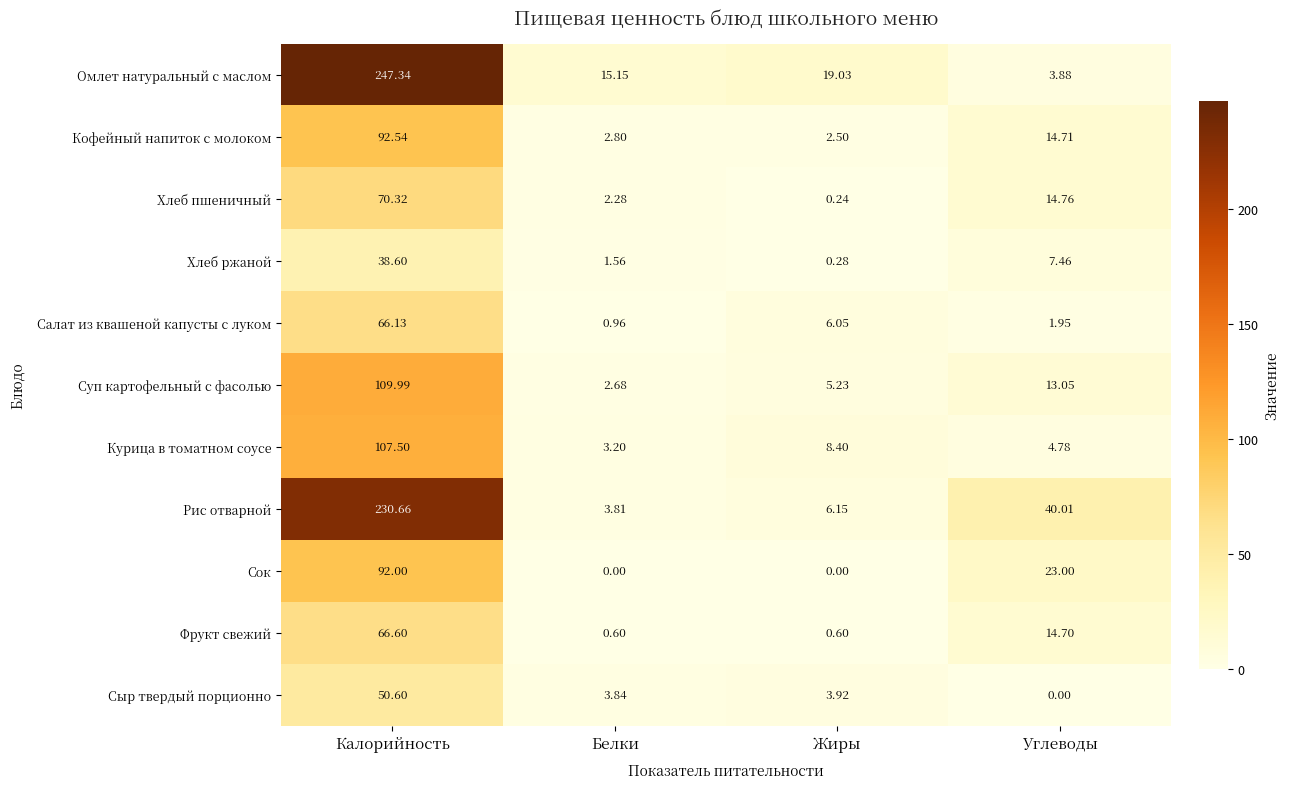

At which category is the sum across all series the highest?

Калорийность